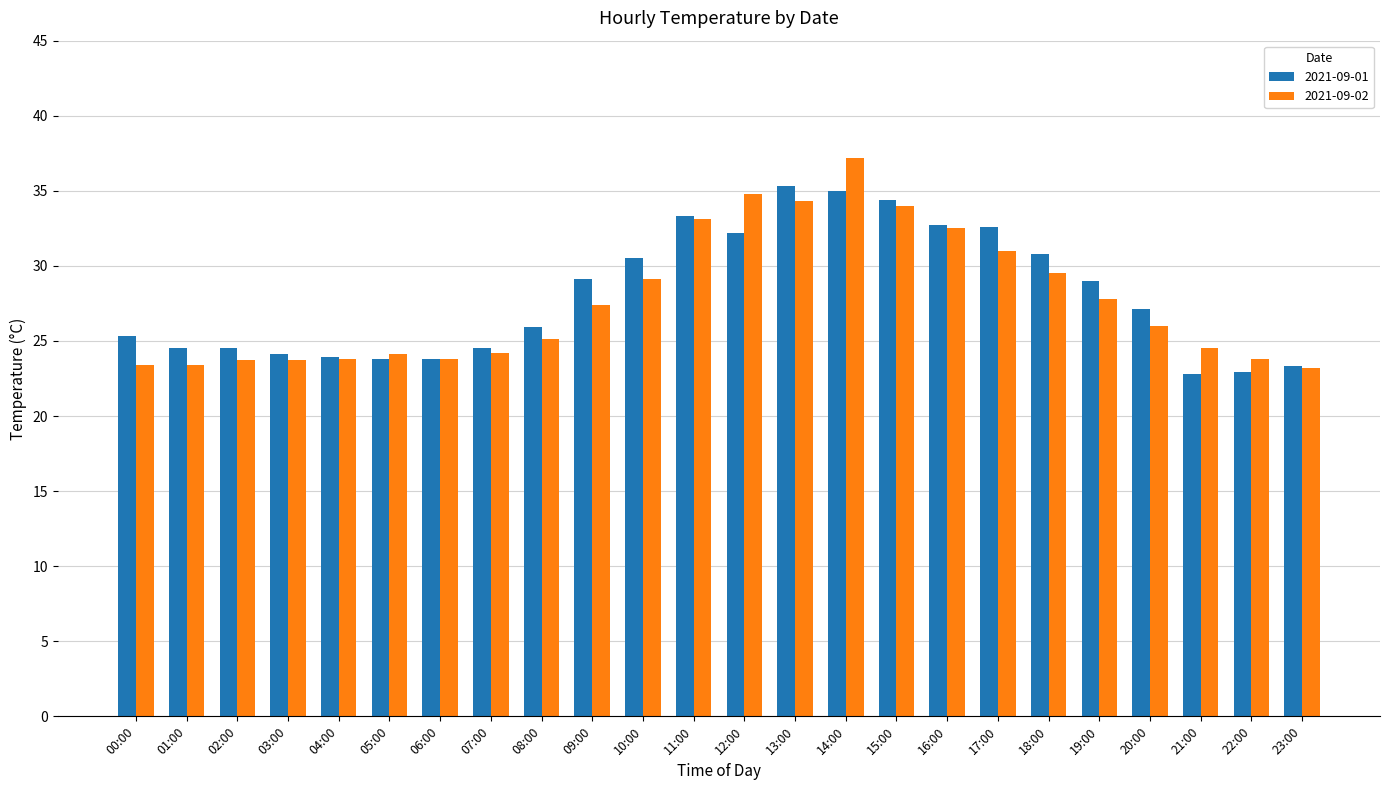

What is the difference between the 2021-09-02 values at 10:00 and 17:00?

1.9